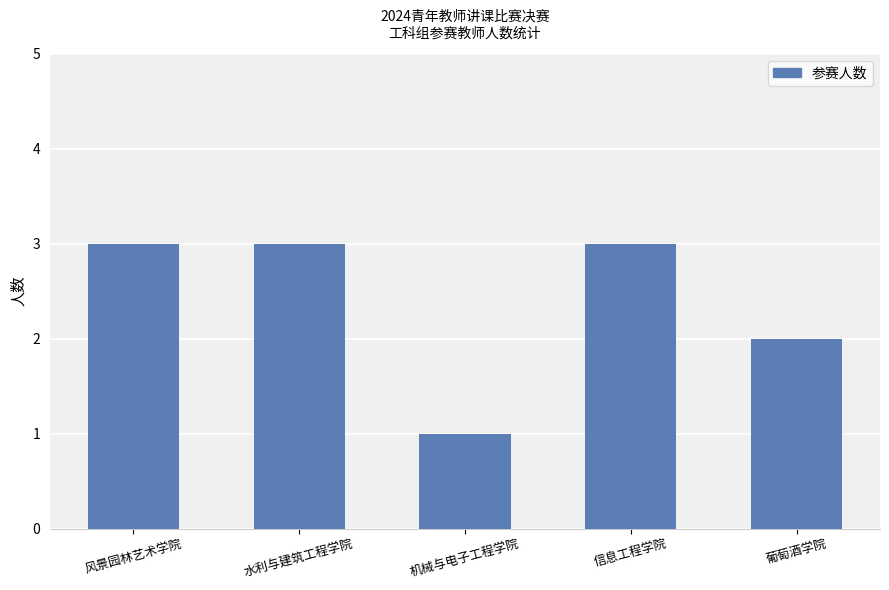

What is the difference between the second highest and minimum values?

2